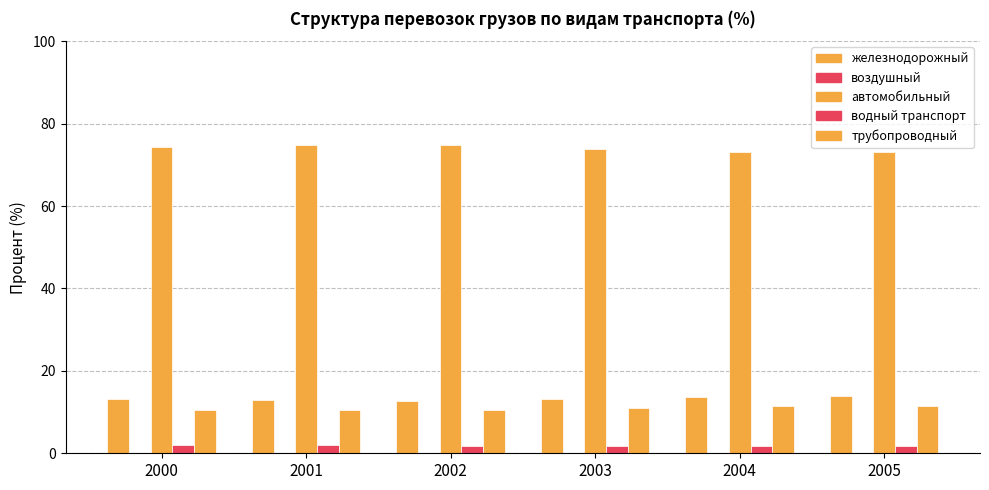

What is the average value of the трубопроводный series?

10.9